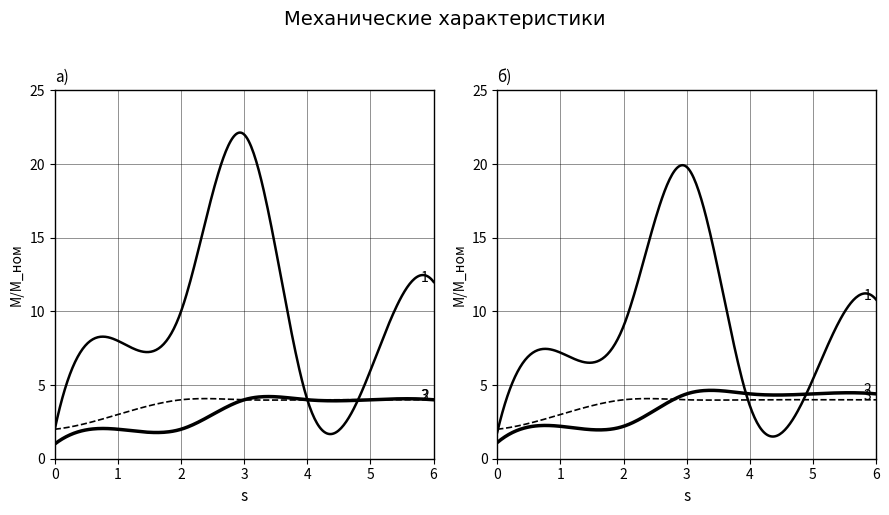

Which series has the widest spread of values?

Range 1